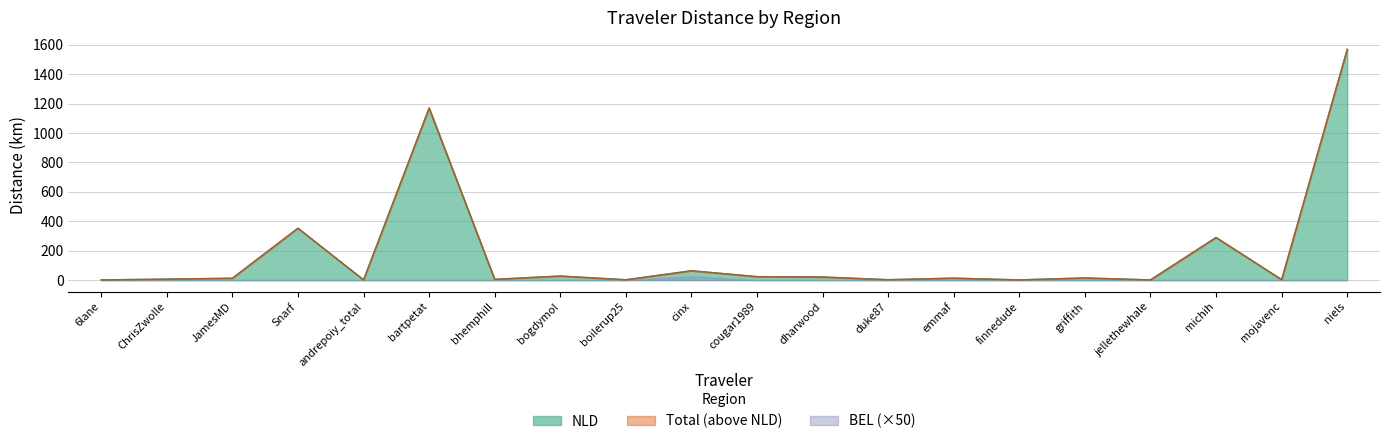

Where is the first local minimum for NLD?

andrepoiy_total